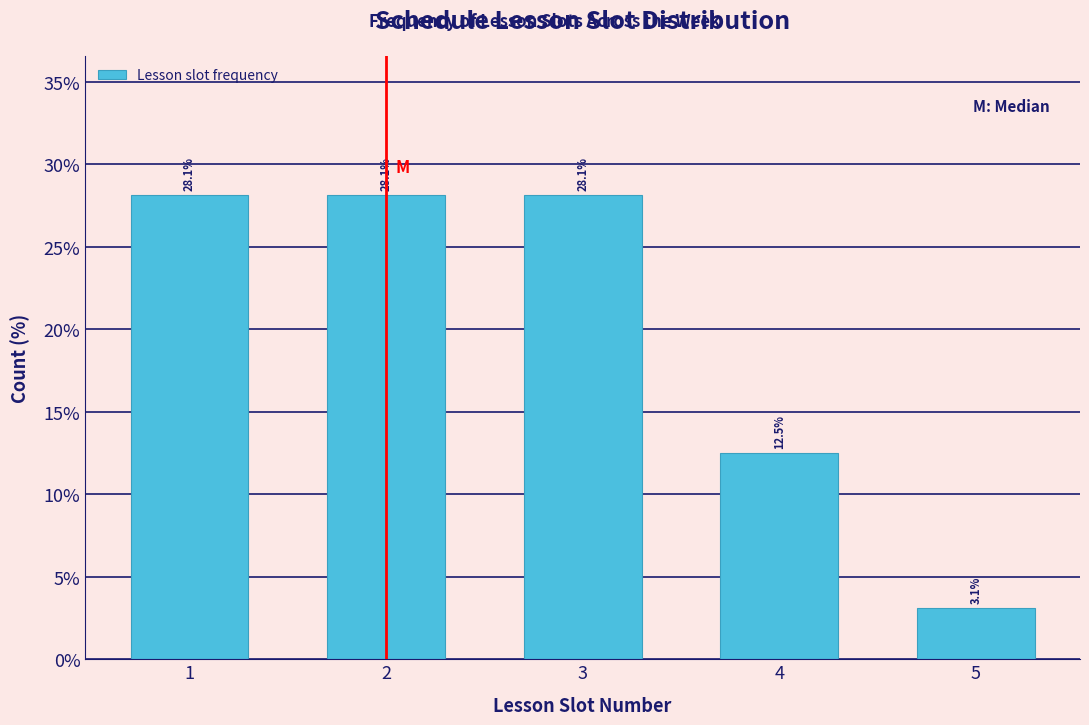

Reading left to right, list all the values displayed in this chart.

28.1	28.1	28.1	12.5	3.1